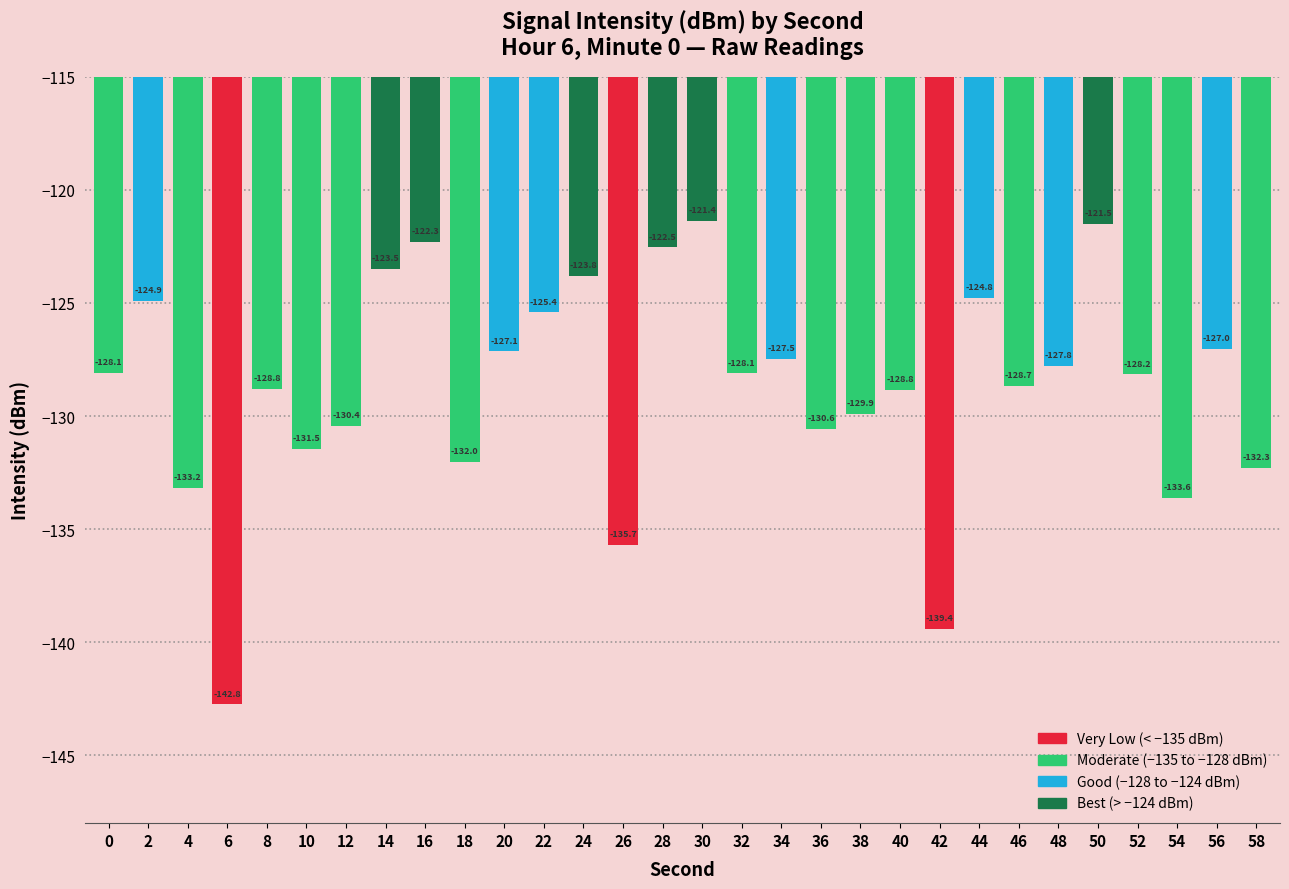

Reading left to right, list all the values displayed in this chart.

-128.1	-124.9	-133.2	-142.8	-128.8	-131.5	-130.4	-123.5	-122.3	-132.0	-127.1	-125.4	-123.8	-135.7	-122.5	-121.4	-128.1	-127.5	-130.6	-129.9	-128.8	-139.4	-124.8	-128.7	-127.8	-121.5	-128.2	-133.6	-127.0	-132.3